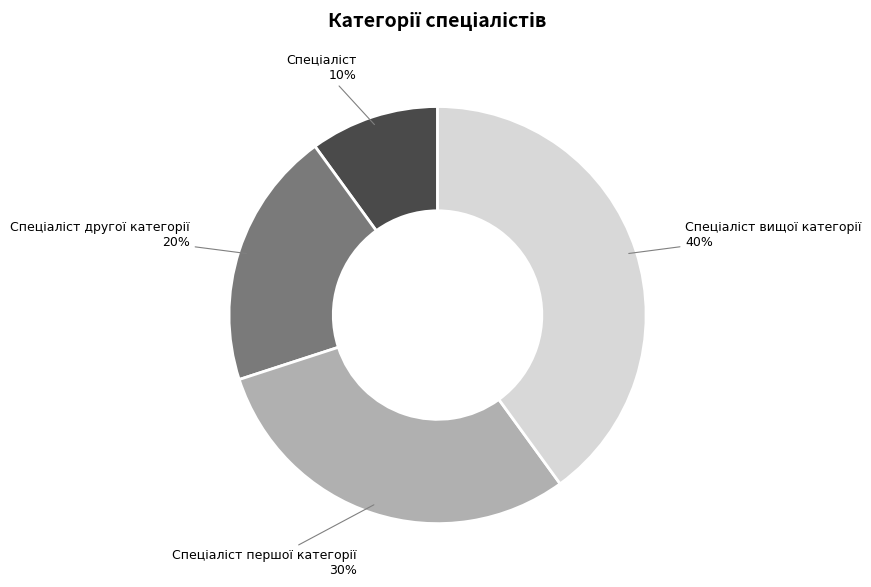

Does any single category account for the majority?

No